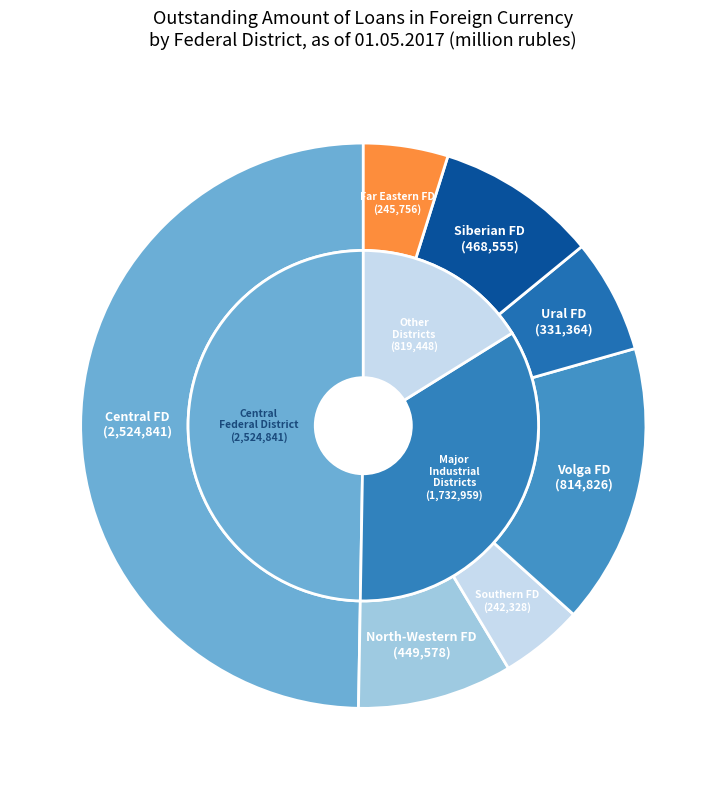

Do Southern Federal District and Far Eastern Federal District together represent more than half of the pie?

No